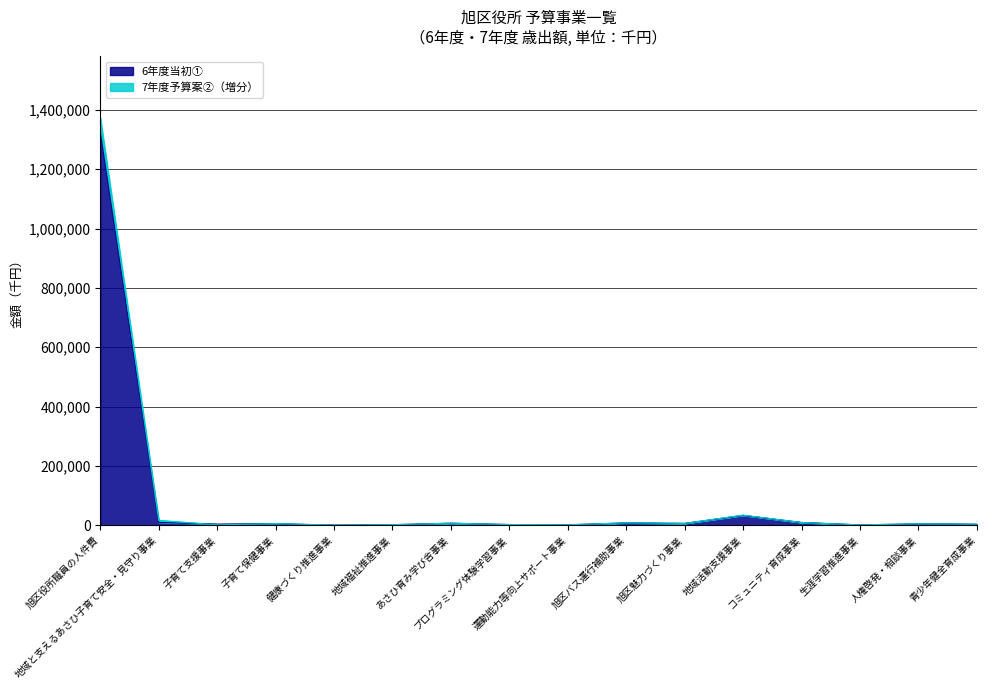

What is the label of the 13th point from the left?

コミュニティ育成事業